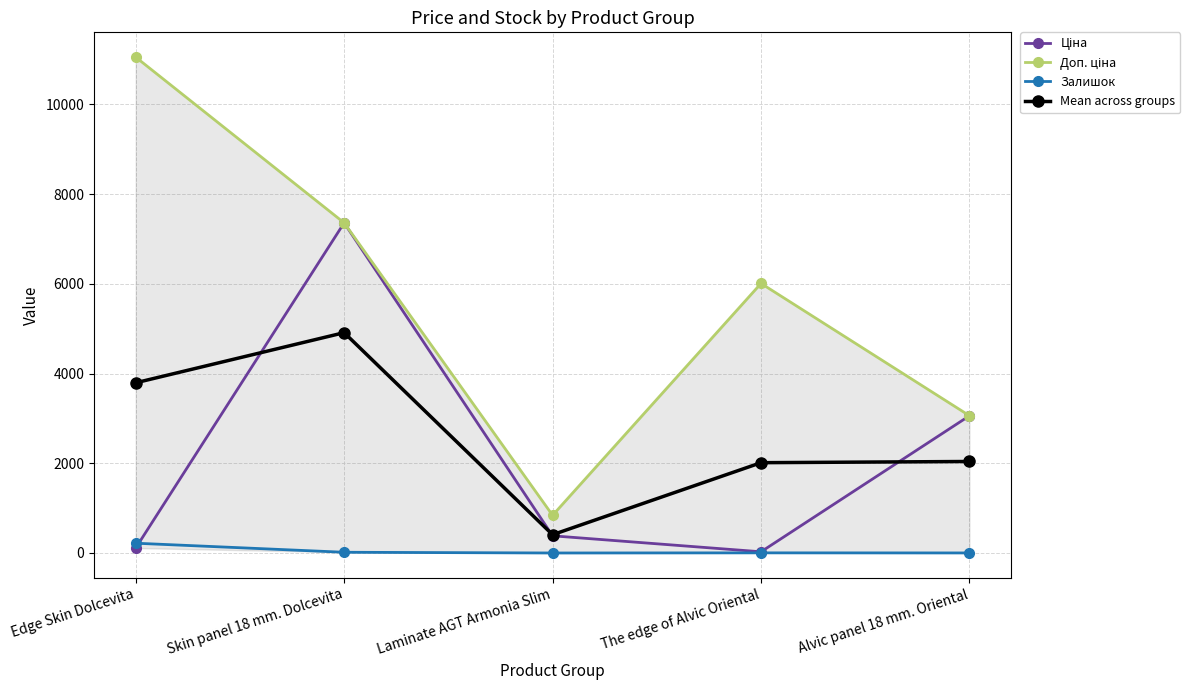

True or false: Доп. ціна and Mean across groups intersect in this chart.

False